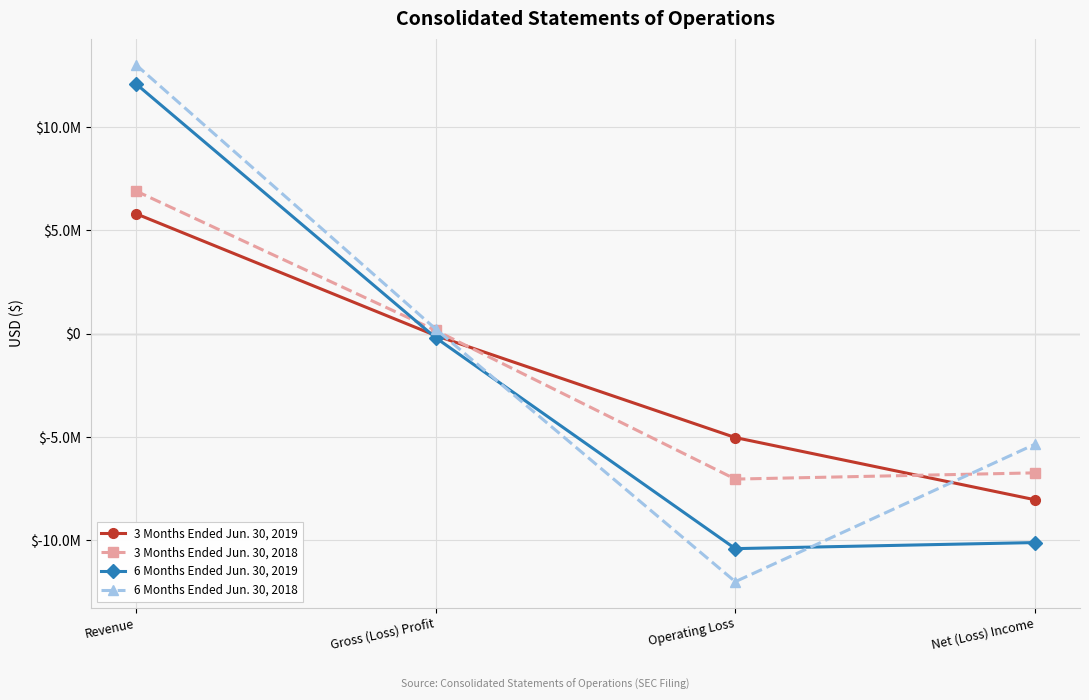

List the labels in order of 3 Months Ended Jun. 30, 2019 value, smallest first.

Net (Loss) Income, Operating Loss, Gross (Loss) Profit, Revenue